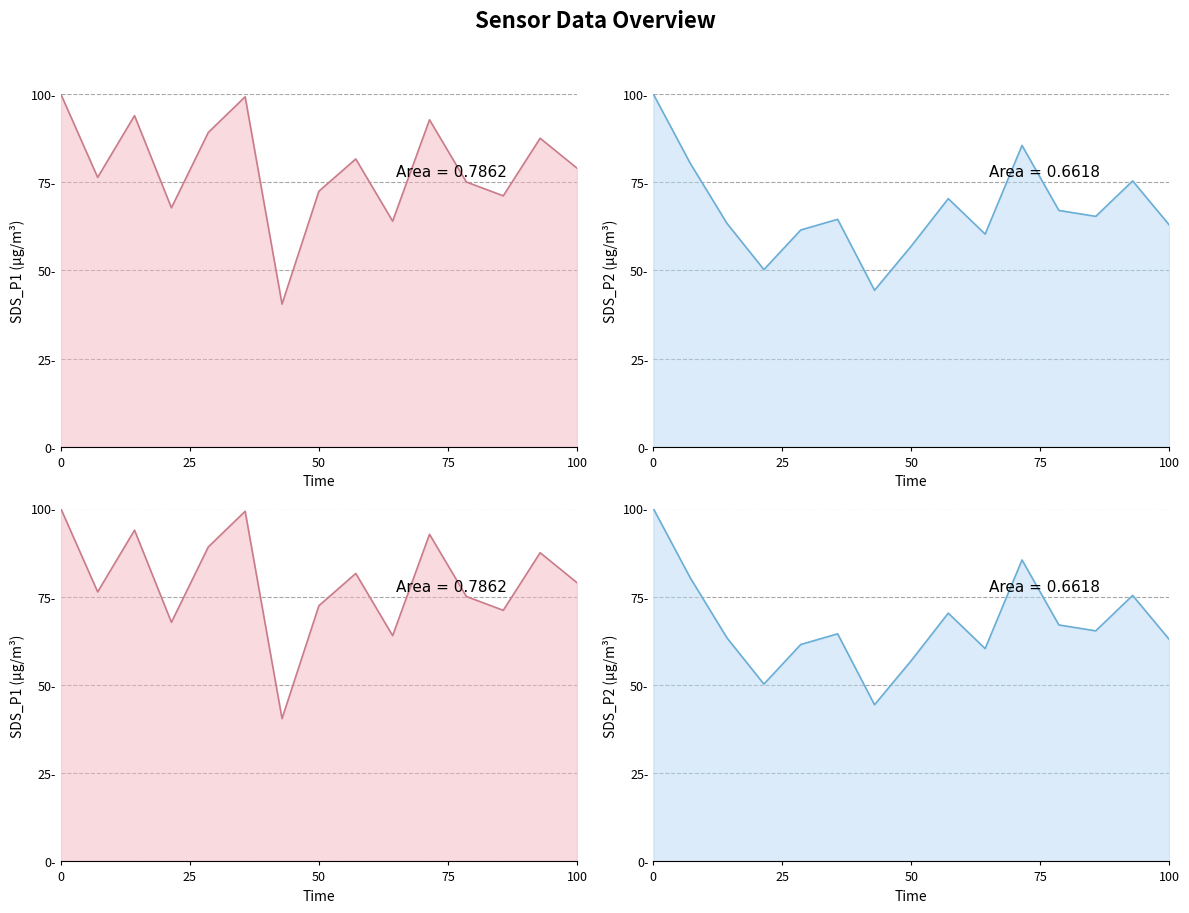

List the series in order of their peak value, highest first.

SDS_P1, SDS_P2